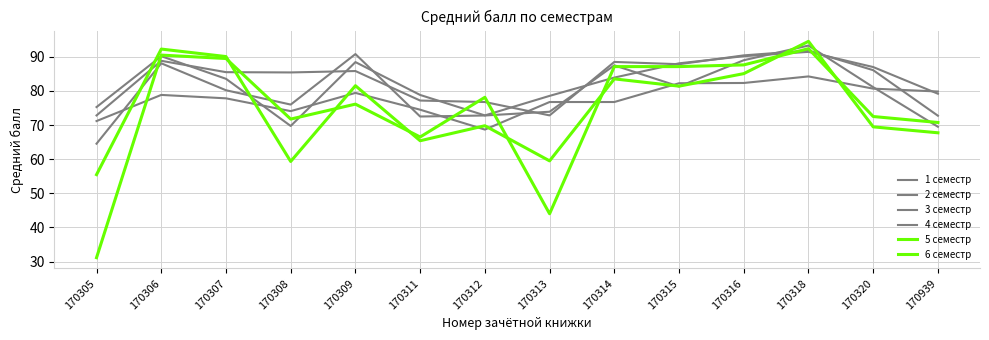

Reading left to right, what are all the values shown in this chart?

1 семестр: 71.2	78.8	77.8	74.1	79.4	74.5	68.7	76.8	76.8	82.2	82.3	84.2	80.7	79.8
2 семестр: 75.3	90.2	83.5	69.7	88.5	78.8	72.8	78.5	83.9	88.1	90.2	91.5	87.0	79.2
3 семестр: 64.5	88.1	80.2	76.0	90.8	72.5	72.8	73.9	87.5	81.3	89.0	93.3	81.1	69.5
4 семестр: 72.8	88.8	85.5	85.4	85.8	77.2	76.8	72.8	88.5	87.8	90.4	91.8	86.1	72.7
5 семестр: 31.1	90.5	89.5	71.8	76.1	66.5	78.1	44.0	87.1	87.1	87.6	92.4	72.5	70.8
6 семестр: 55.5	92.3	90.1	59.3	81.5	65.4	69.8	59.5	83.5	81.4	85.1	94.5	69.5	67.7